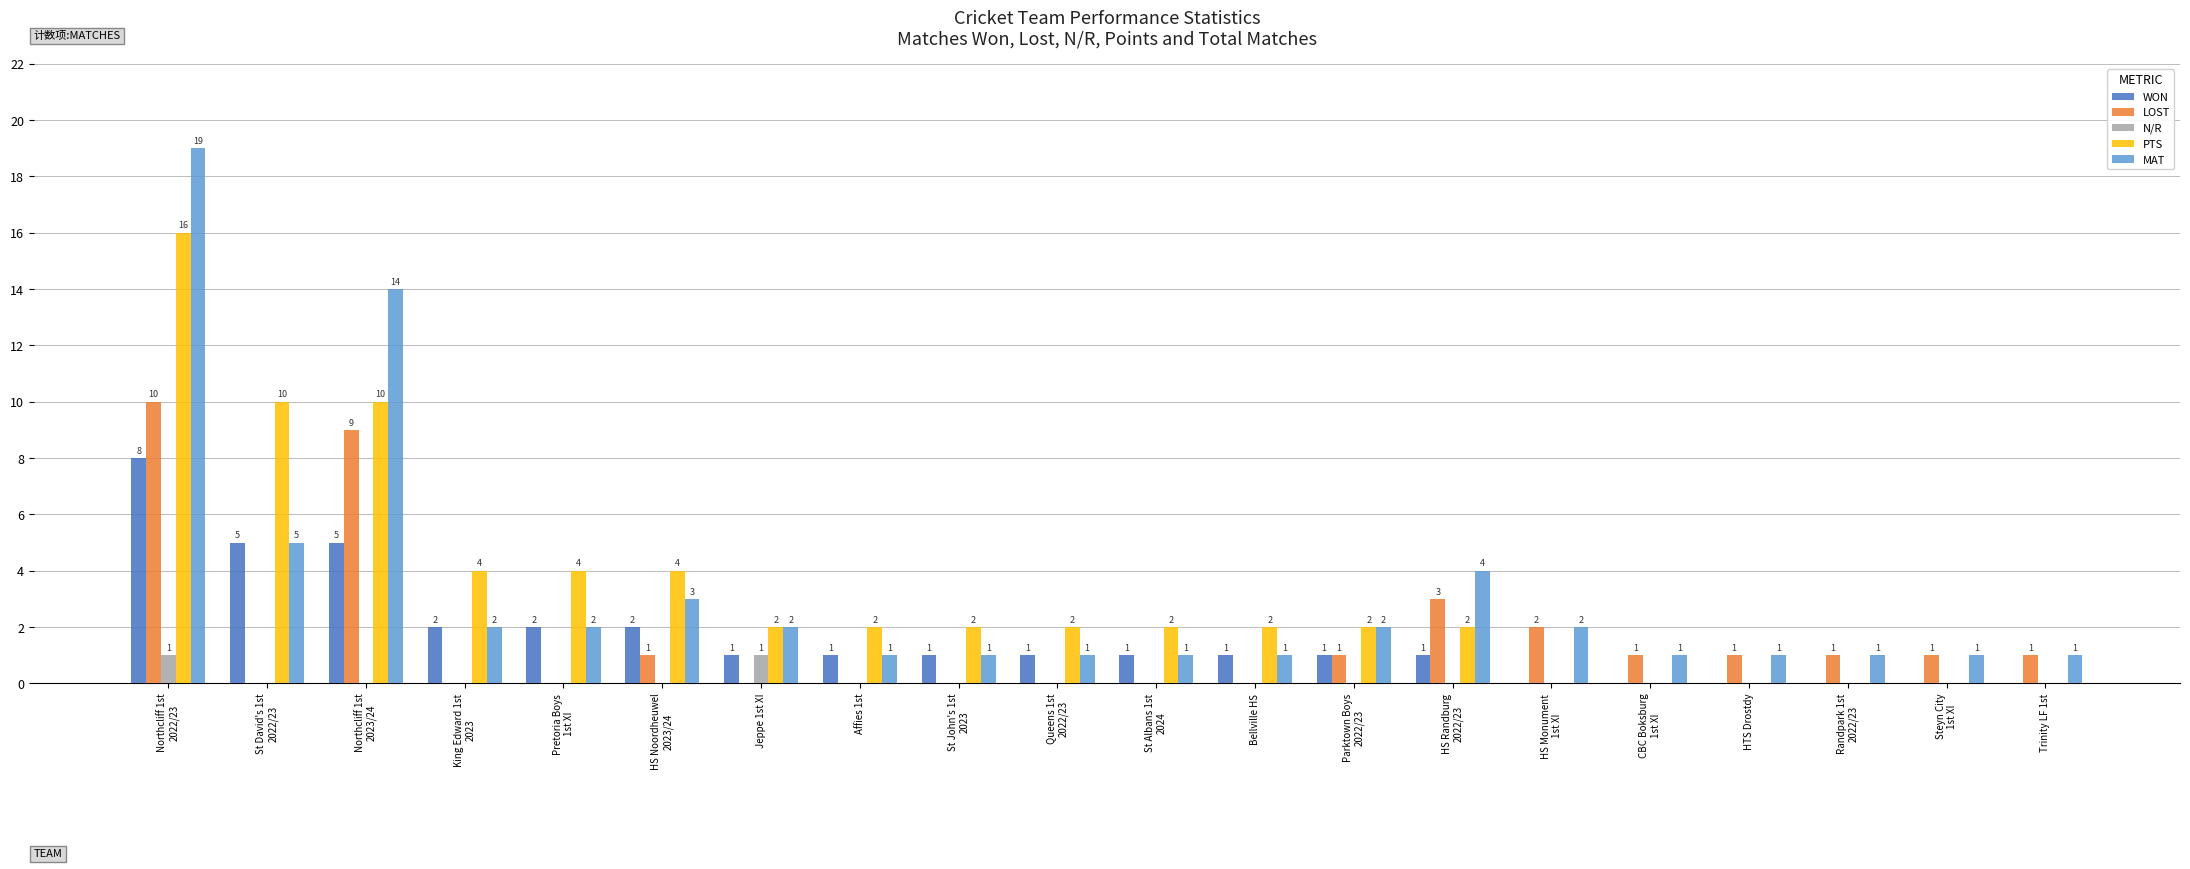

What is the sum of all PTS values?

64